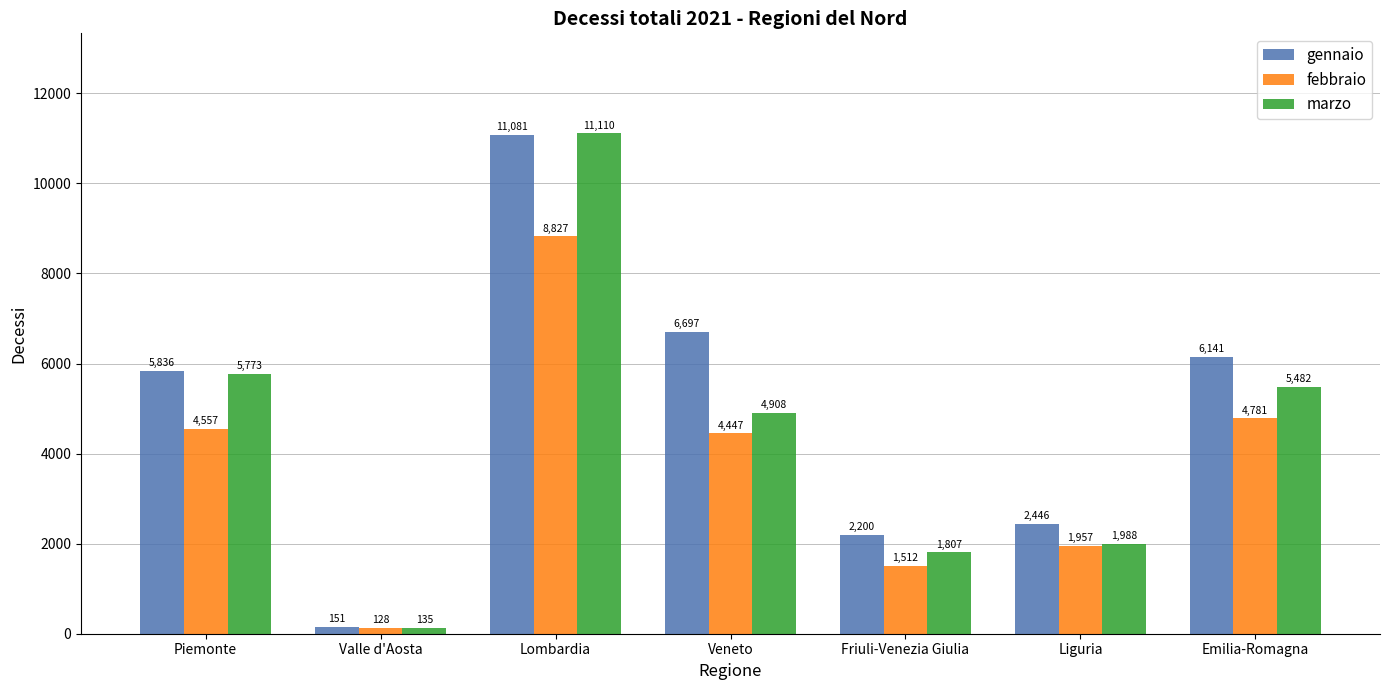

What are all the series names shown in the legend?

gennaio, febbraio, marzo